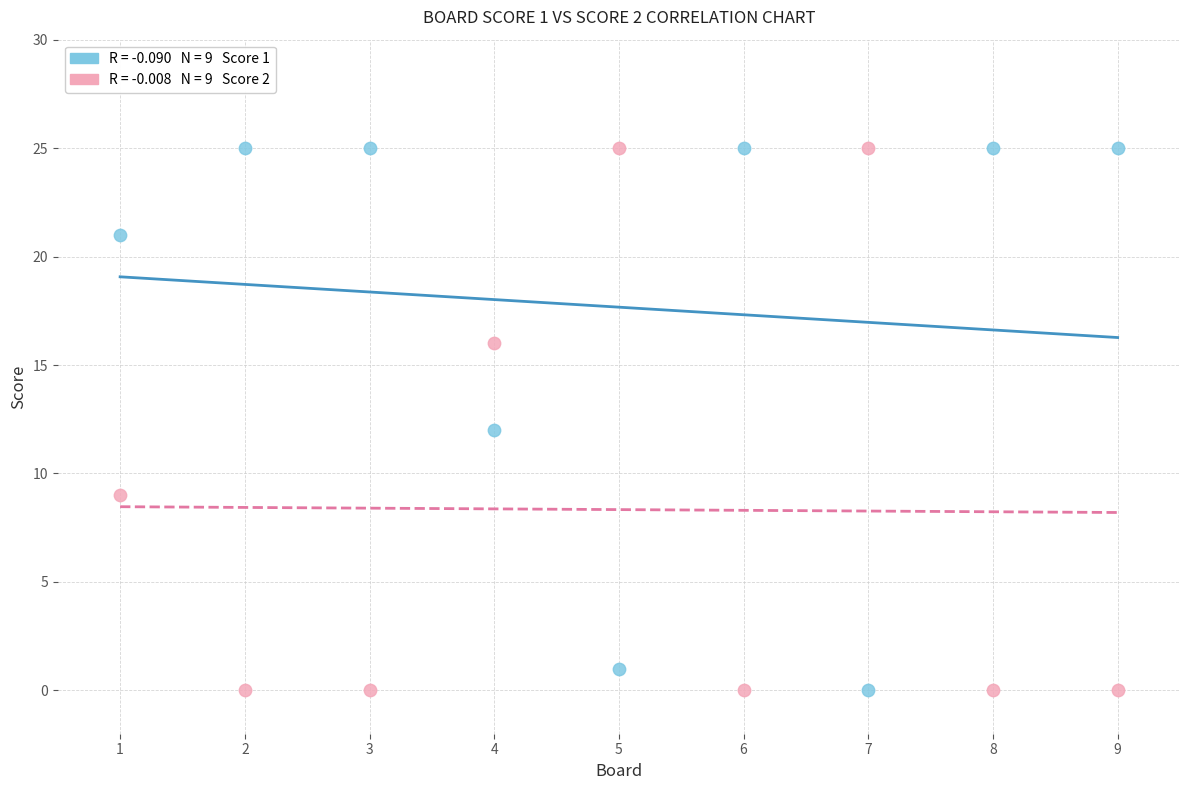

Across all data points, what is the range of Y values (max minus min)?

25